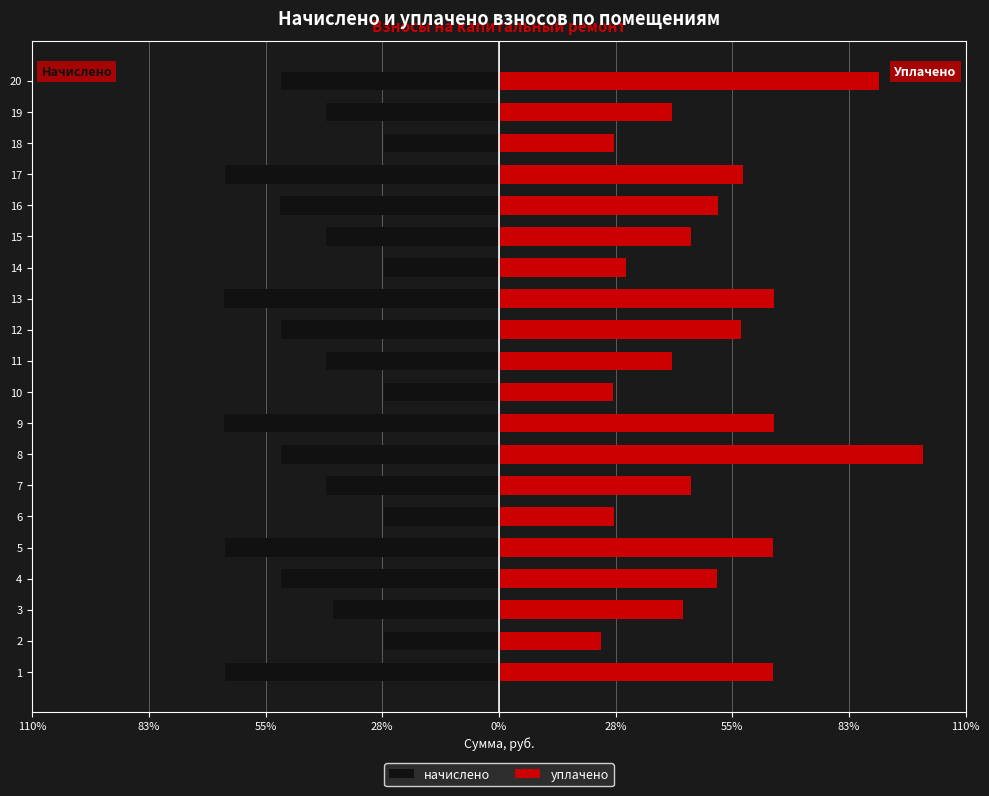

Is the value of уплачено at 13 greater than the value of начислено at 20?

Yes